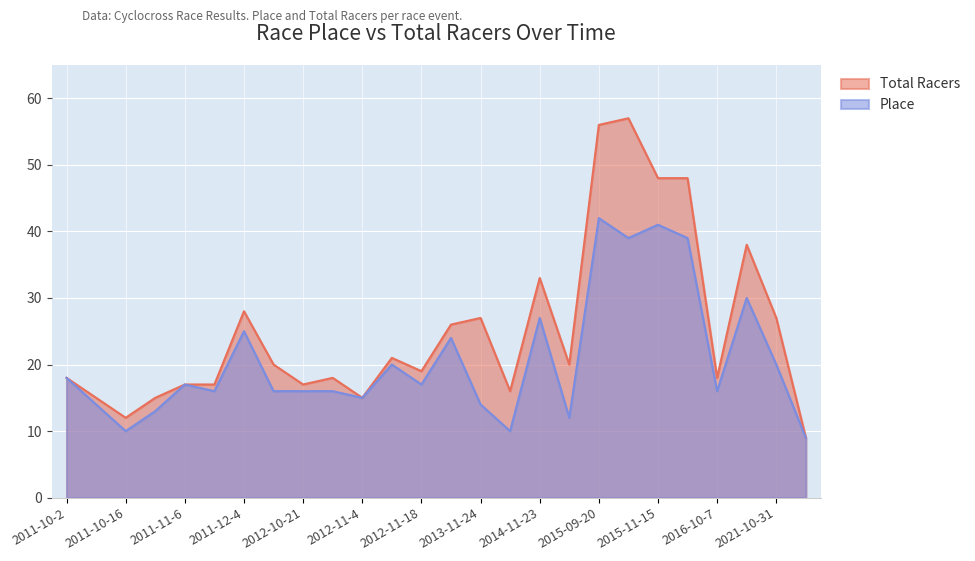

Where is the first local maximum for Place?

2011-11-6